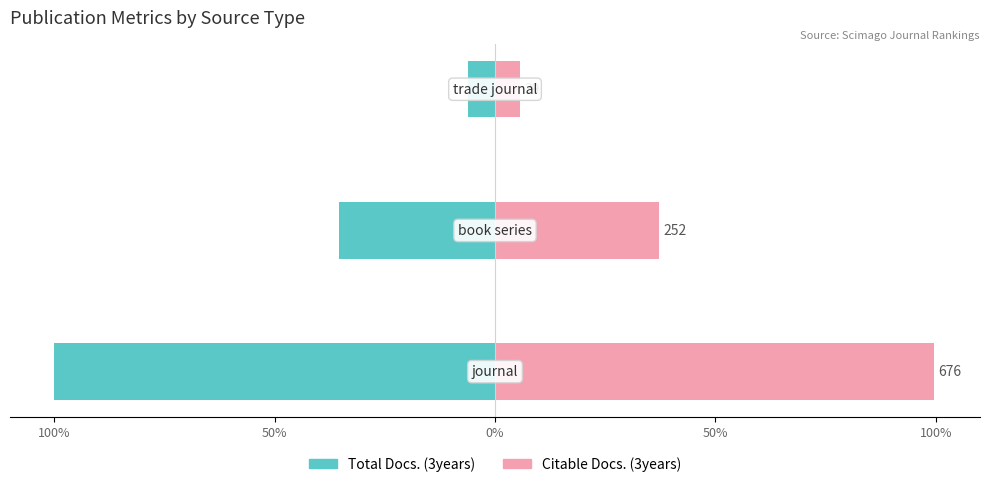

List the series in order of their overall mean, lowest first.

Total Docs. (3years), Citable Docs. (3years)